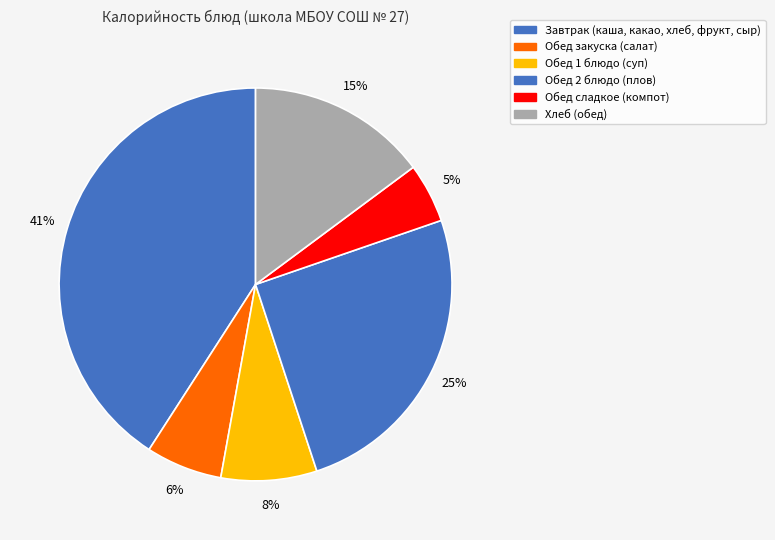

How many segments does this pie chart have?

6